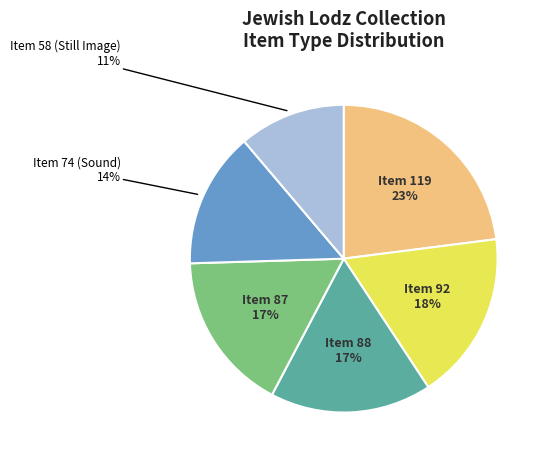

Does any single category account for the majority?

No